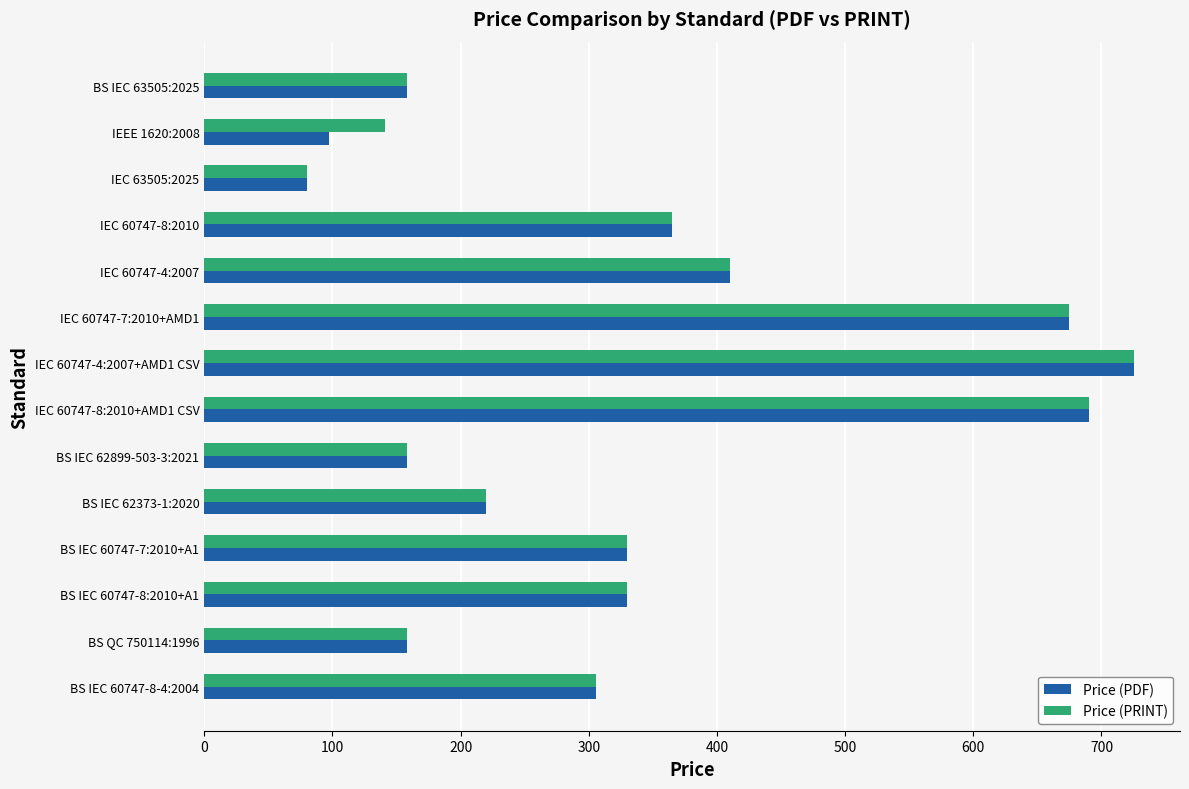

What is the difference between the second highest and second lowest values in the Price (PDF) series?

593